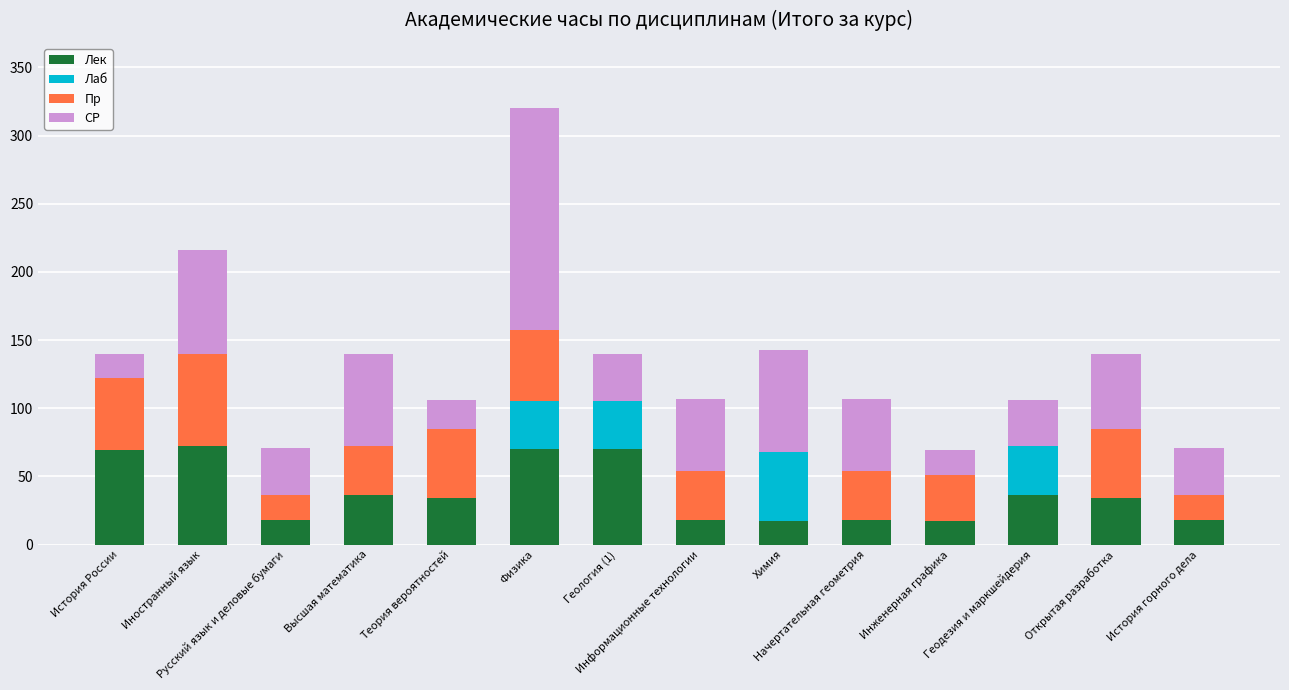

What is the maximum value for Лек?

72